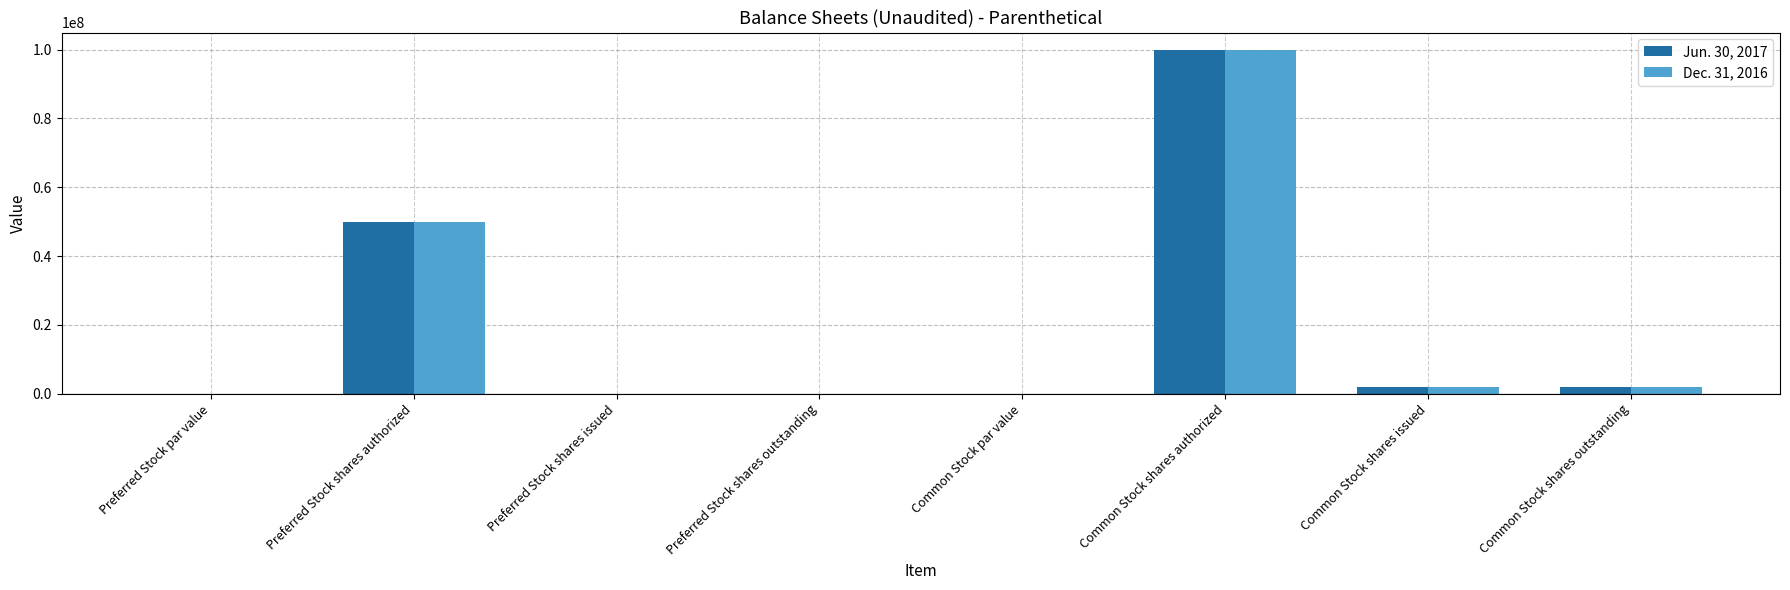

What is the maximum value for Jun. 30, 2017?

100000000.0